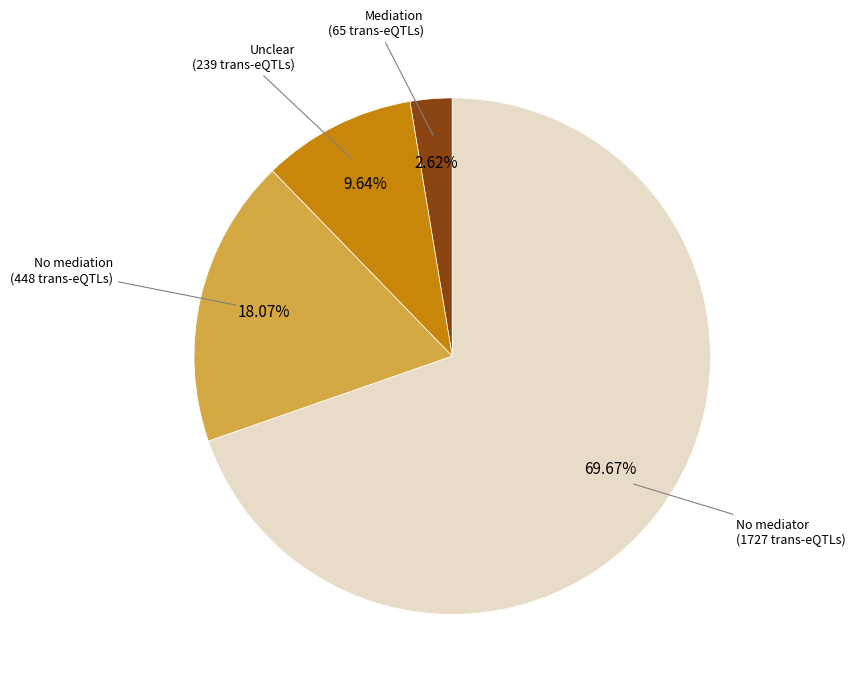

Is there any slice that represents more than half of the pie?

Yes